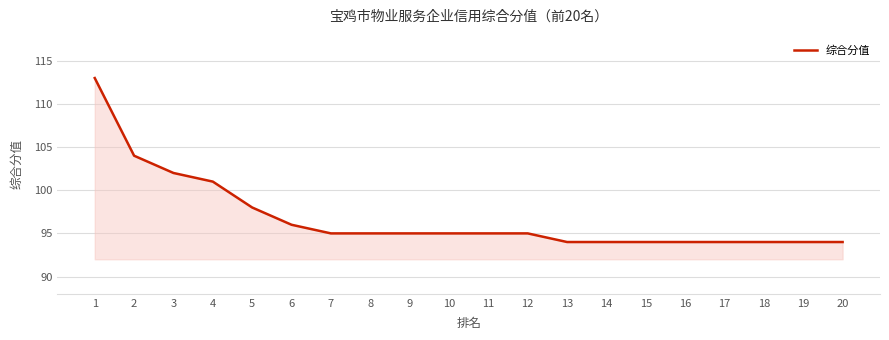

Reading left to right, list all the values displayed in this chart.

113	104	102	101	98	96	95	95	95	95	95	95	94	94	94	94	94	94	94	94